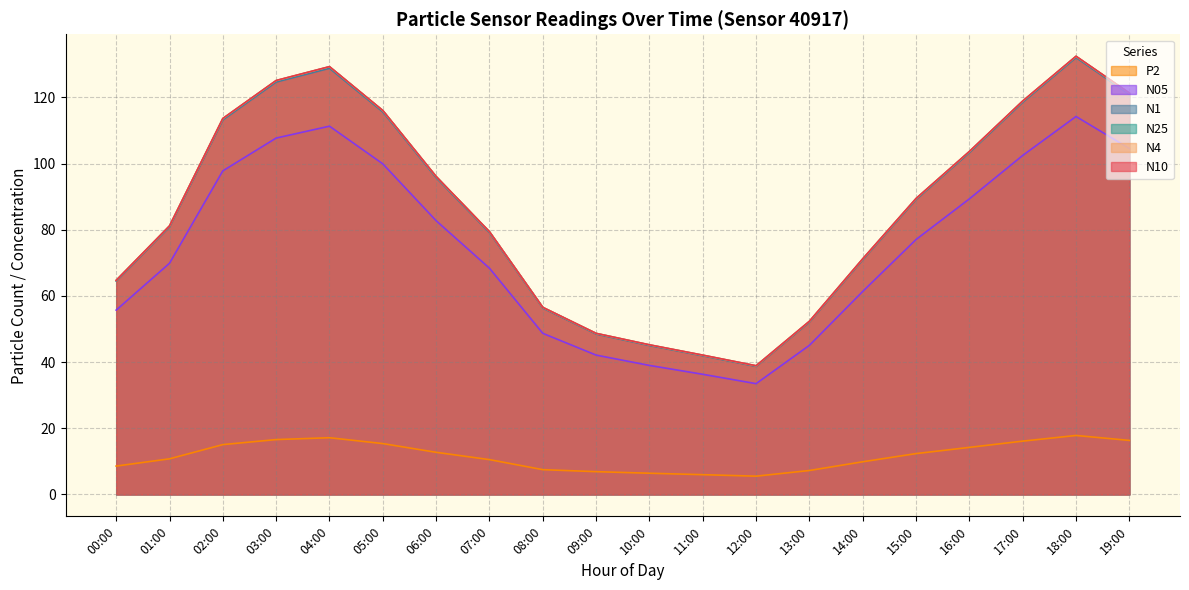

Rank the series by their maximum value, from highest to lowest.

N10, N4, N25, N1, N05, P2